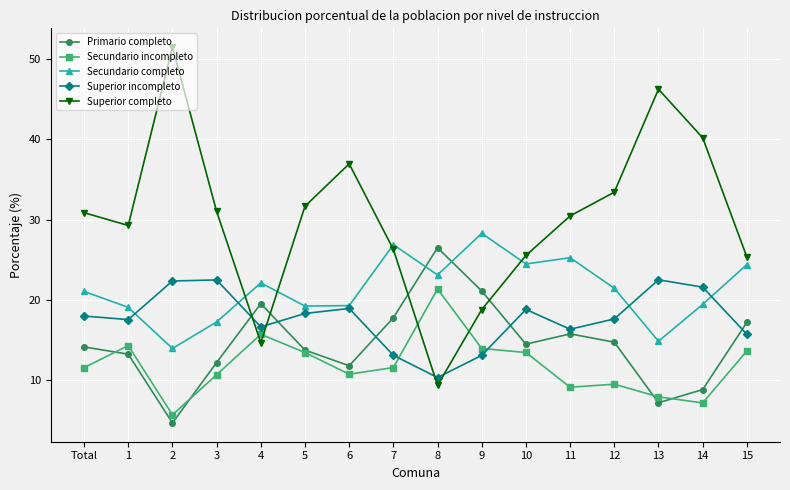

Read the Primario completo value at 12.

14.8